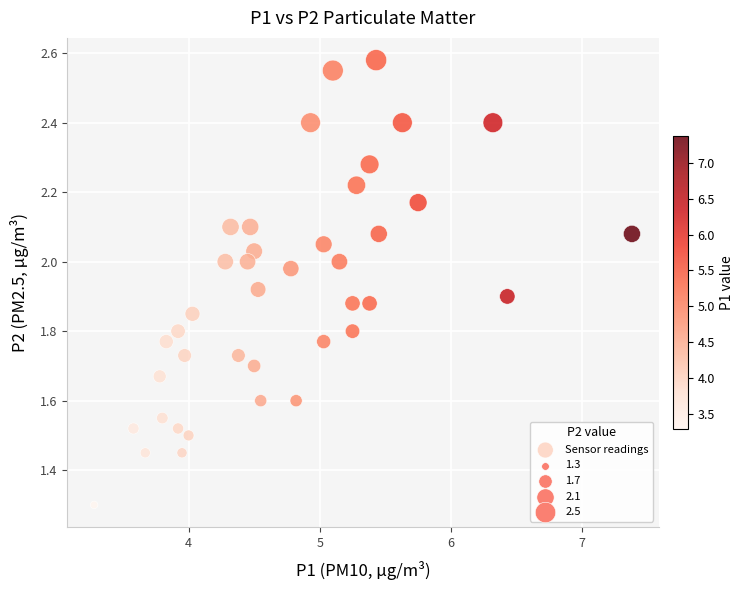

What Y value in the scatter plot is closest to 1?

1.3